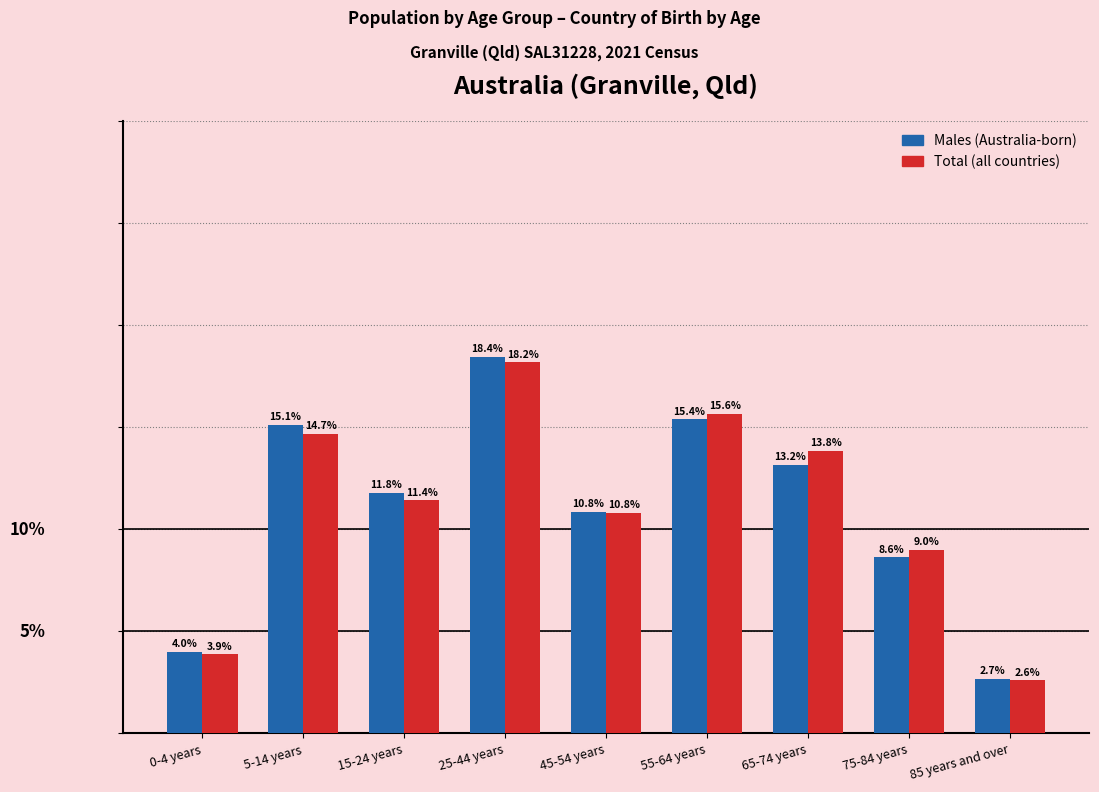

Between 25-44 years and 85 years and over, which series saw the biggest shift?

Males (Australia-born)